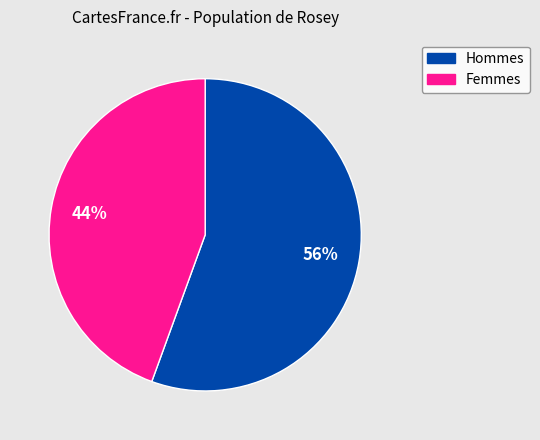

How many slices are in this pie chart?

2